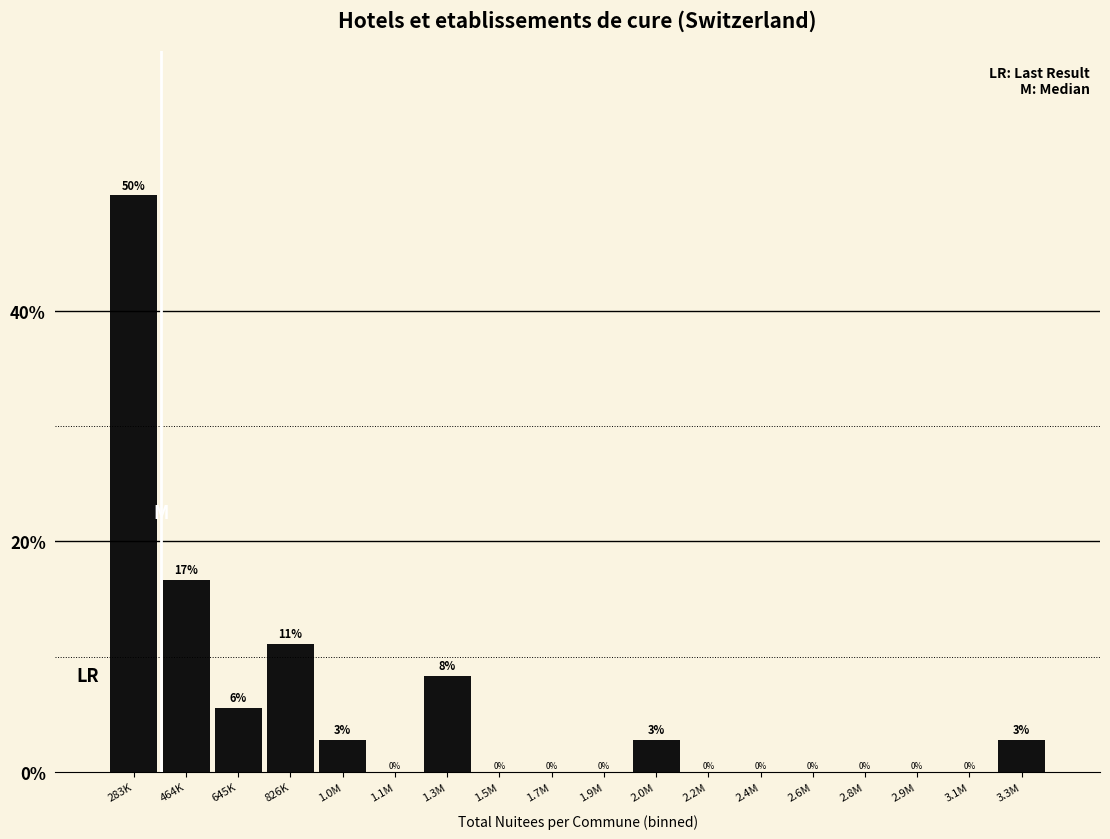

Which has a higher value, 826K or 1.7M?

826K